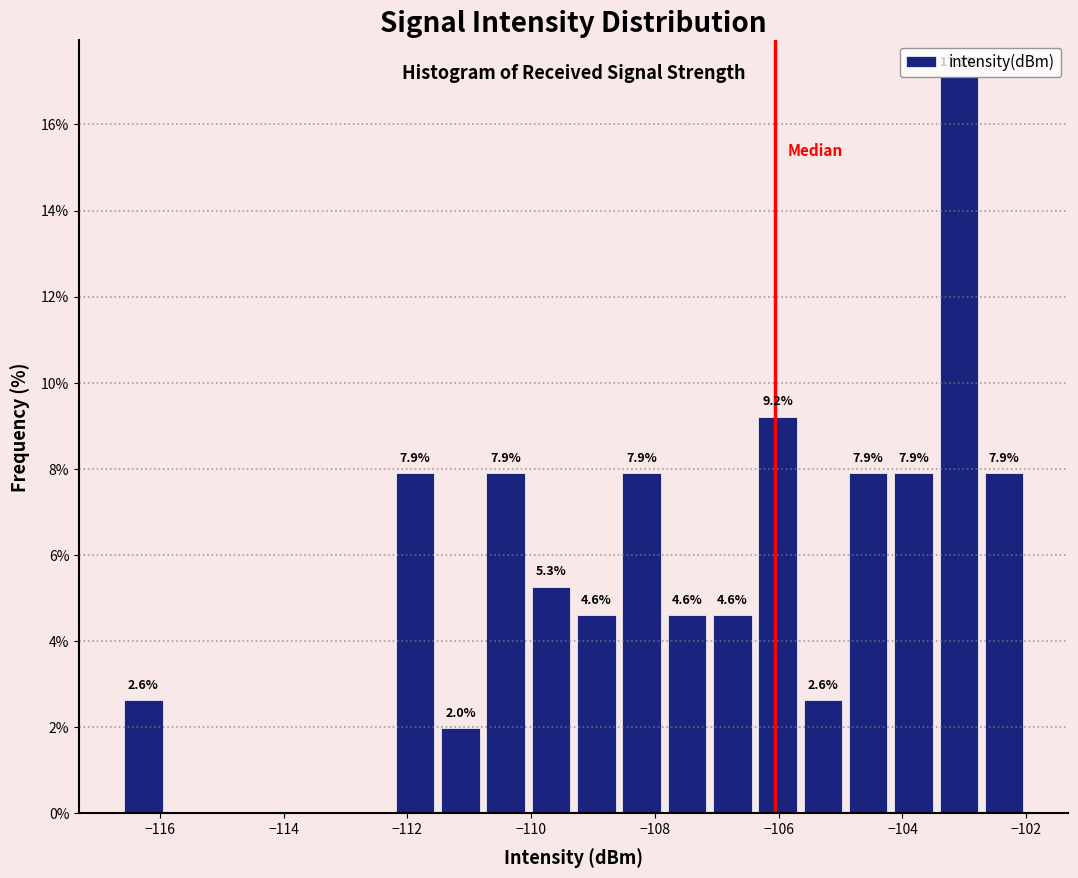

Read against the x-axis, roughly where is the centre of the tallest bar?

-103.0